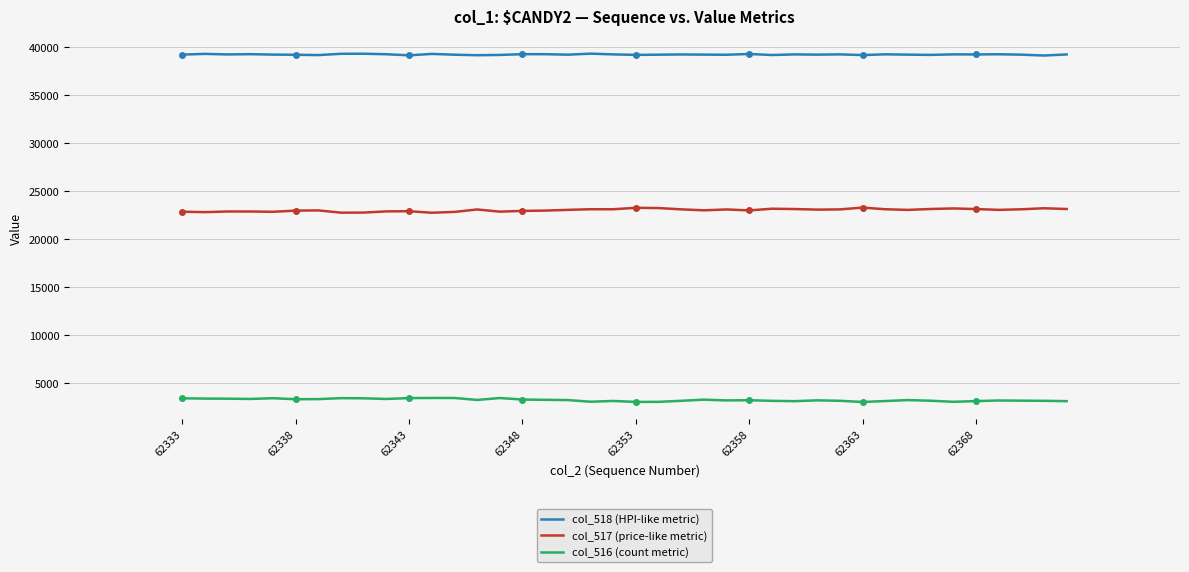

What is the difference between the maximum and second lowest values in the col_516 (count metric) series?

412